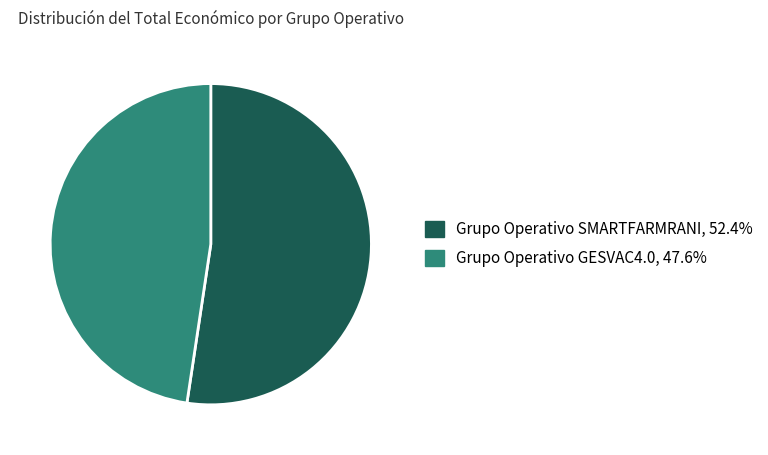

Rank the categories by value from lowest to highest.

Grupo Operativo GESVAC4.0, Grupo Operativo SMARTFARMRANI